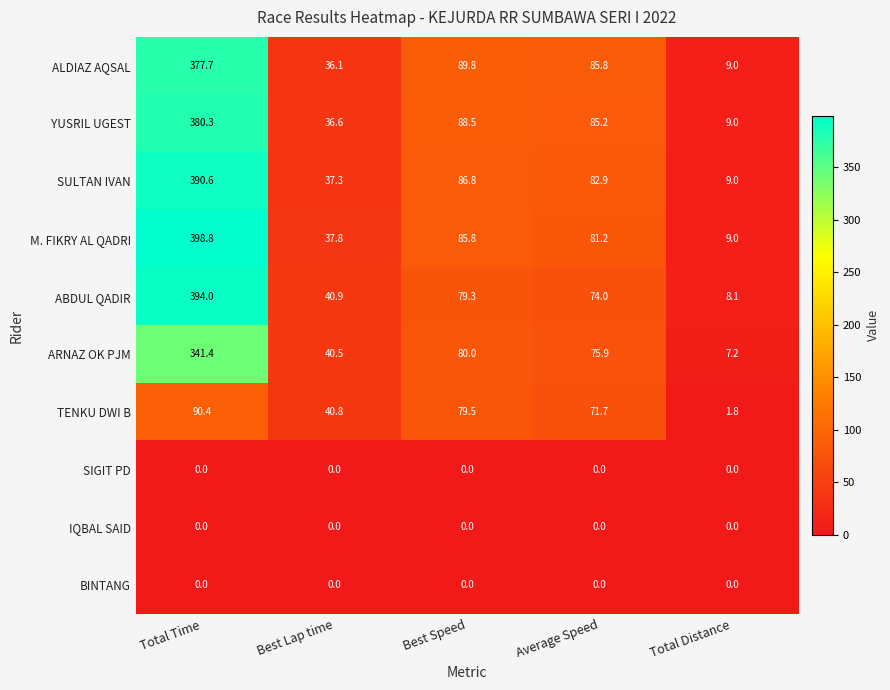

Which series has the widest spread of values?

M. FIKRY AL QADRI